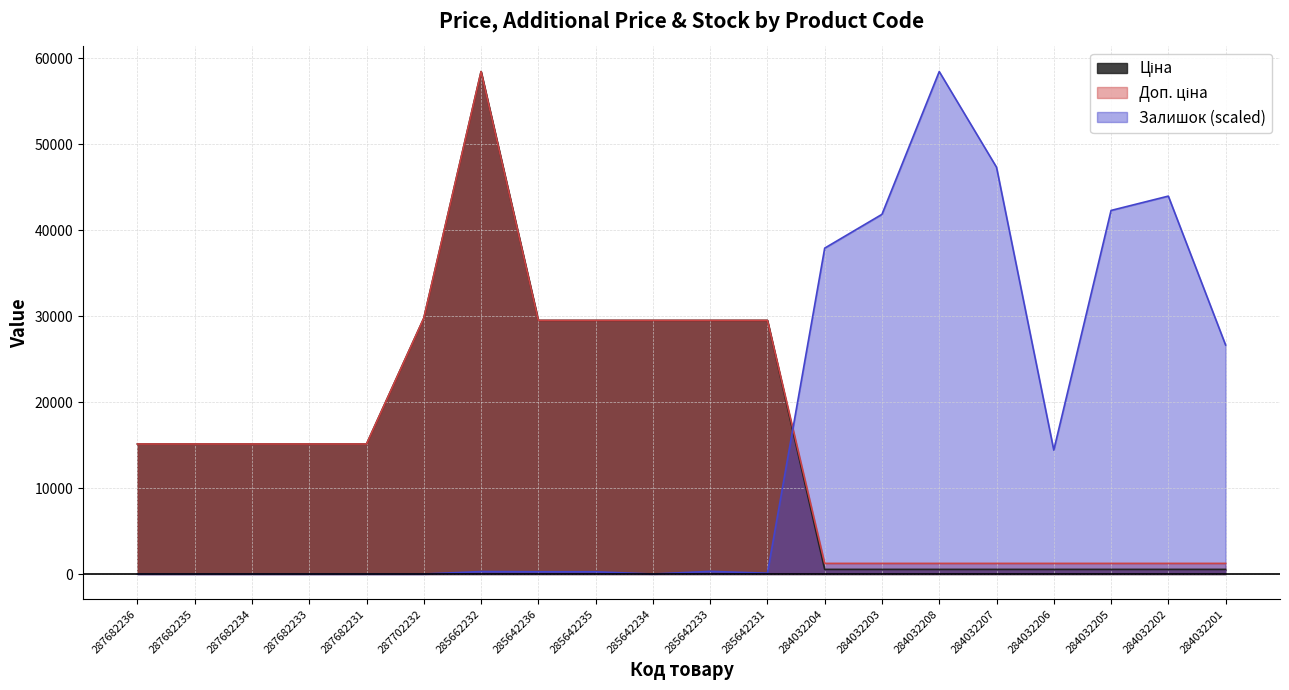

At how many categories does at least one series exceed 51395?

2